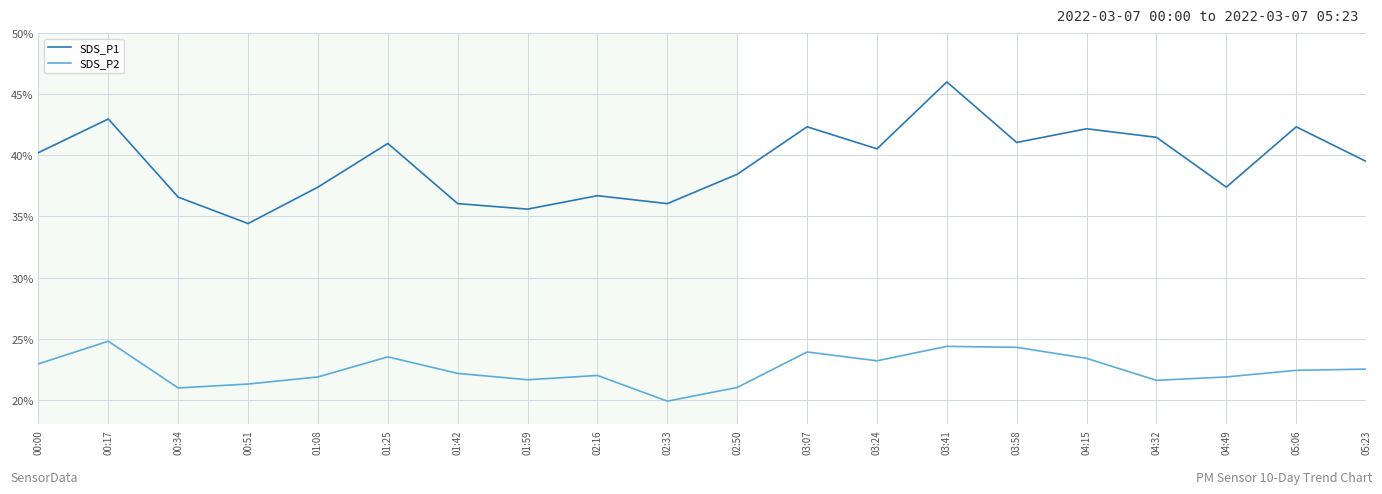

Where is the first local minimum for SDS_P1?

00:51